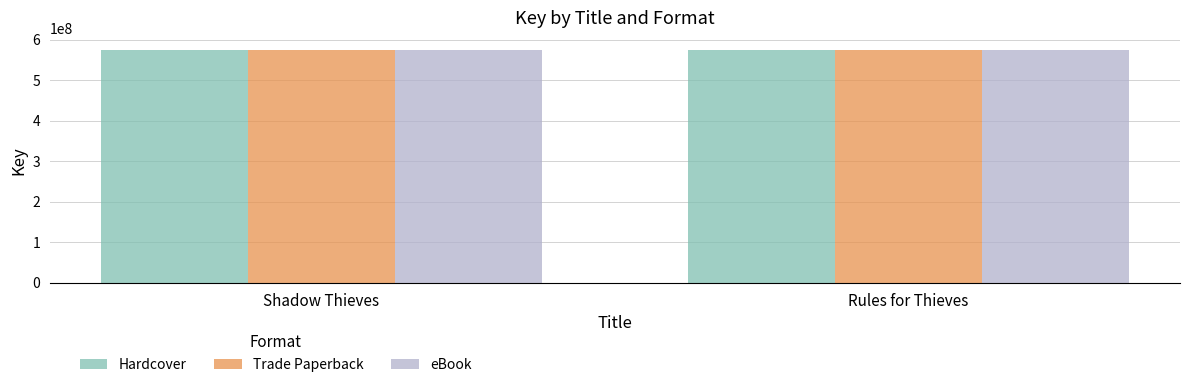

What is the highest value of the eBook series?

576195339